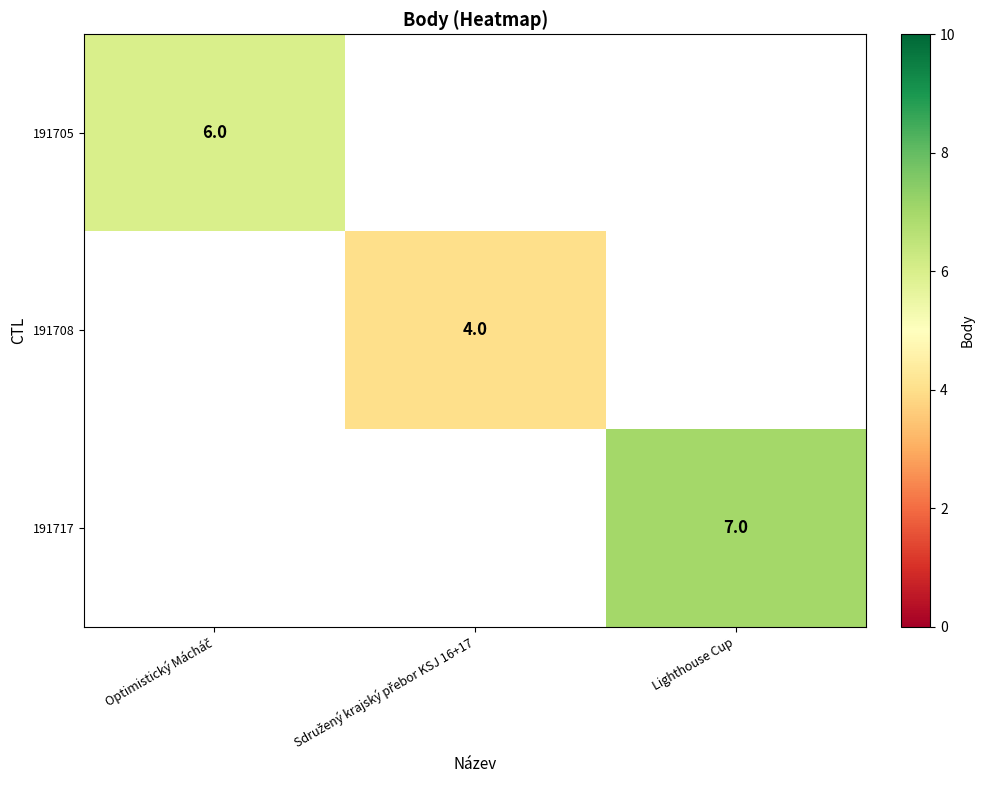

How many data points does each series have?

3